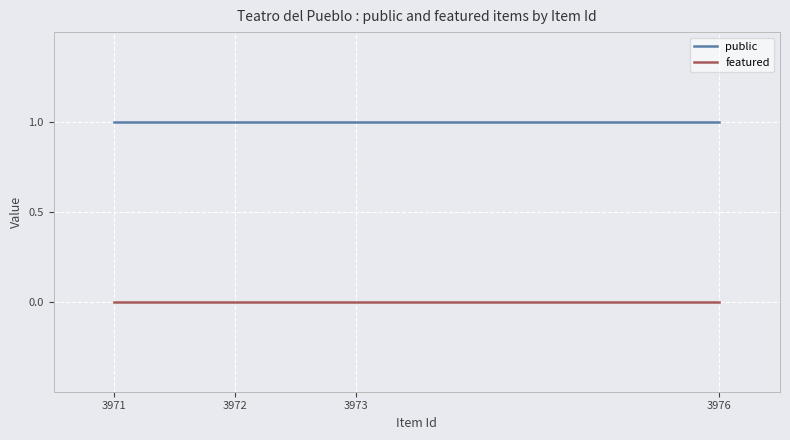

True or false: featured and public intersect in this chart.

False